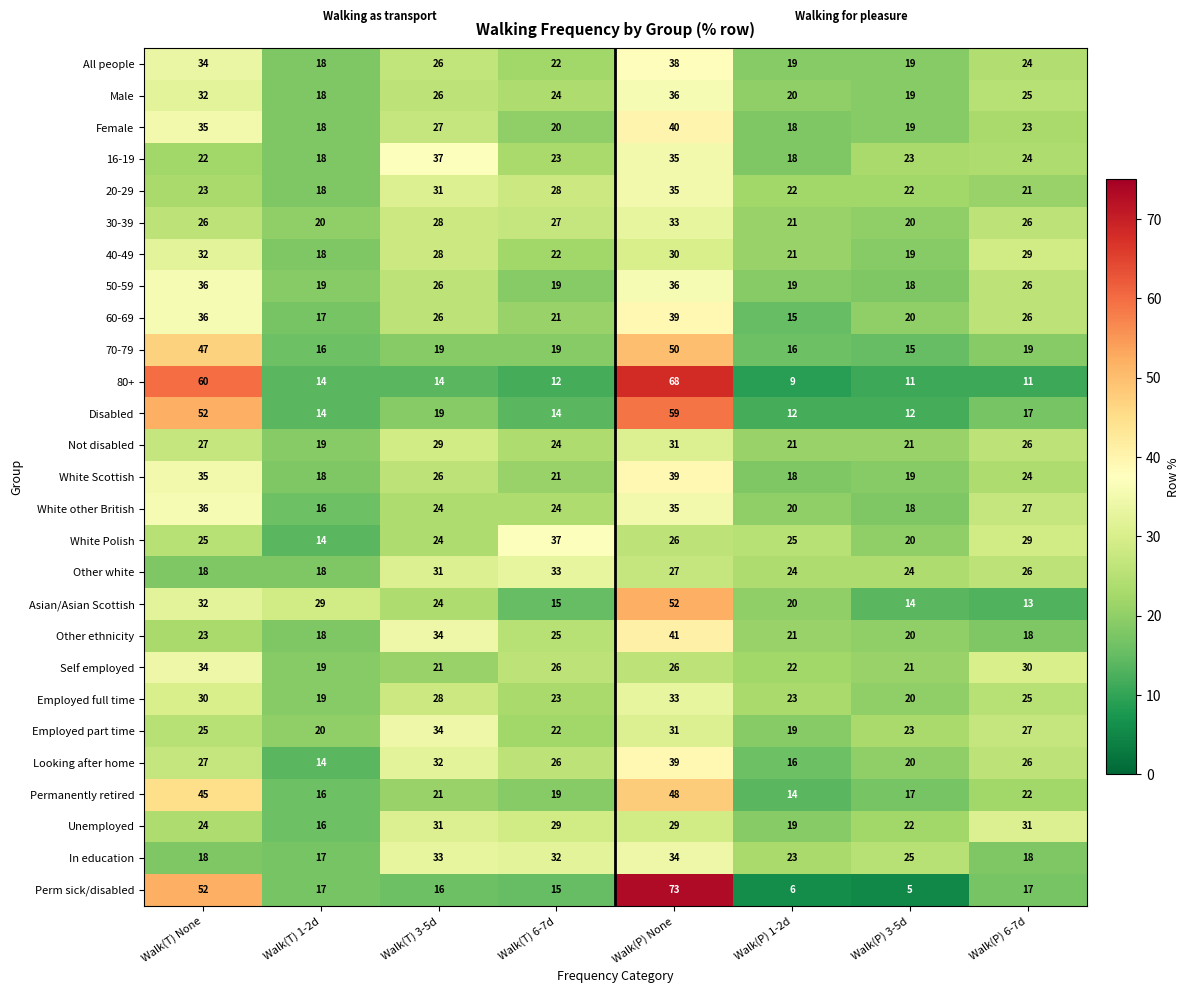

At which label does Female first exceed 23?

Walk(T) None